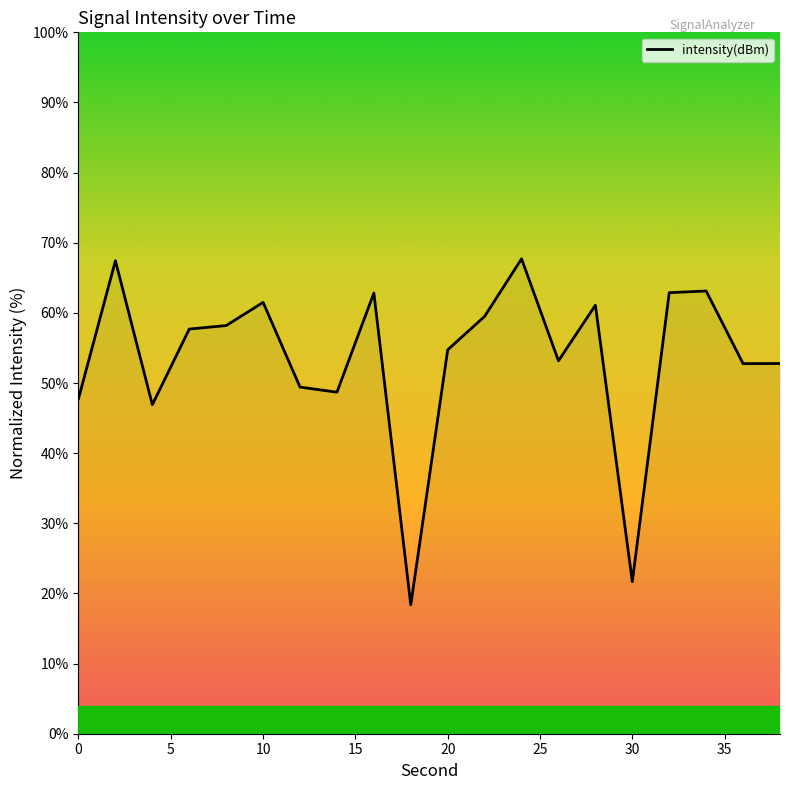

True or false: the data has more than 2 interior local peaks.

True